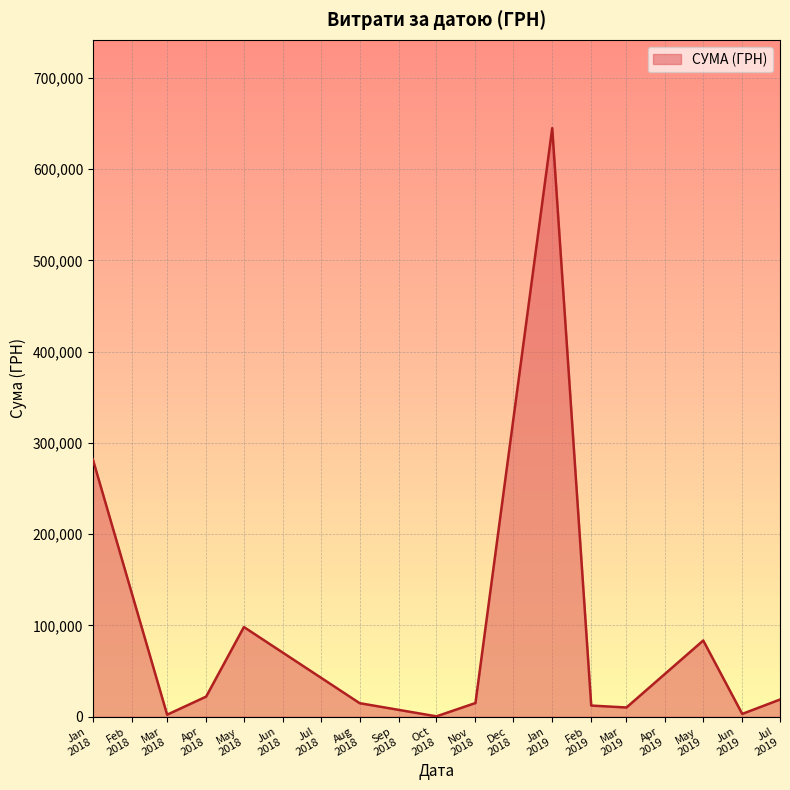

What is the difference between the maximum and minimum values?

644666.1